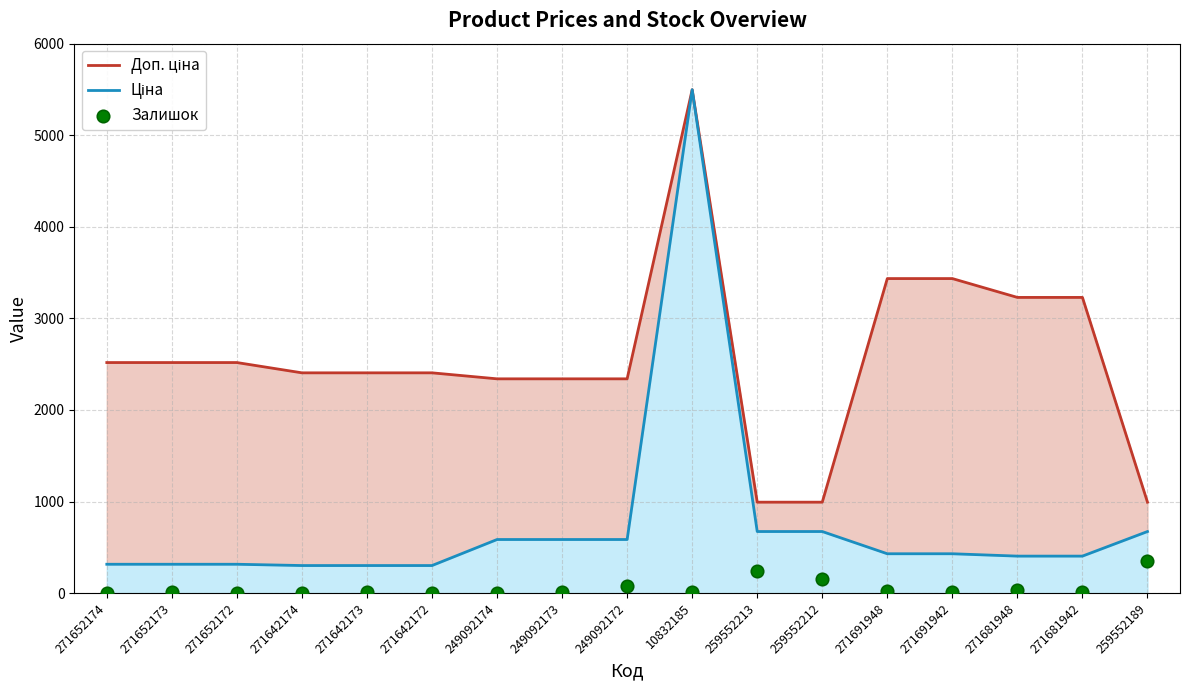

Which series has the largest total across all categories?

Доп. ціна